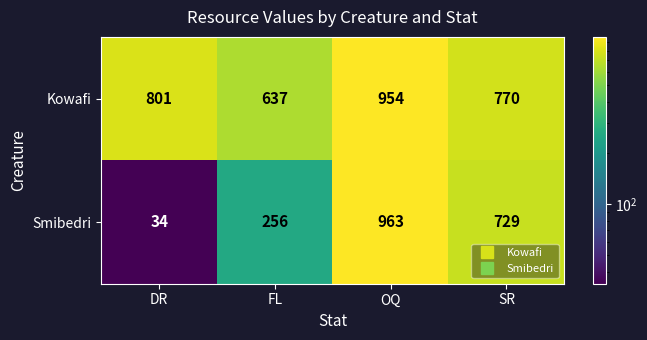

How many values in the Smibedri series are below 729?

2